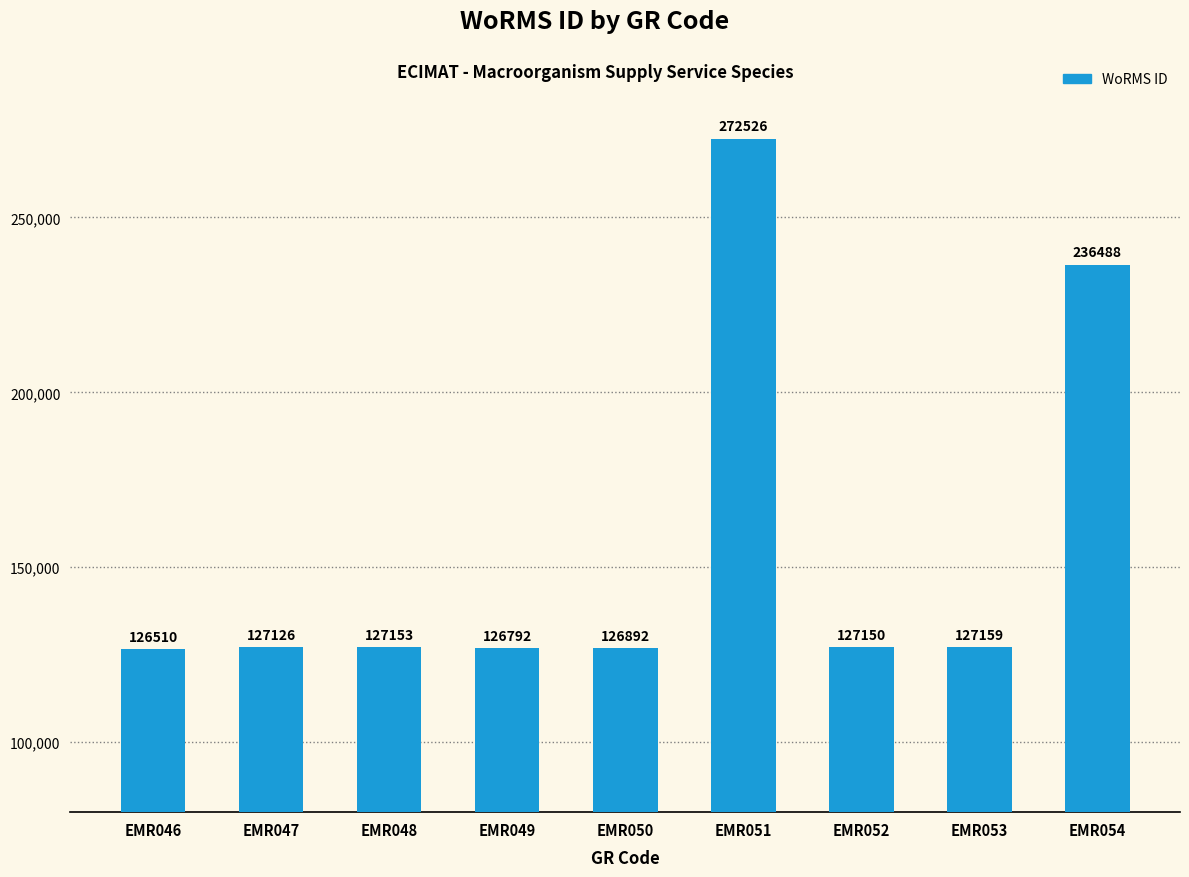

What is the sum of the values at EMR053 and EMR051?

399685